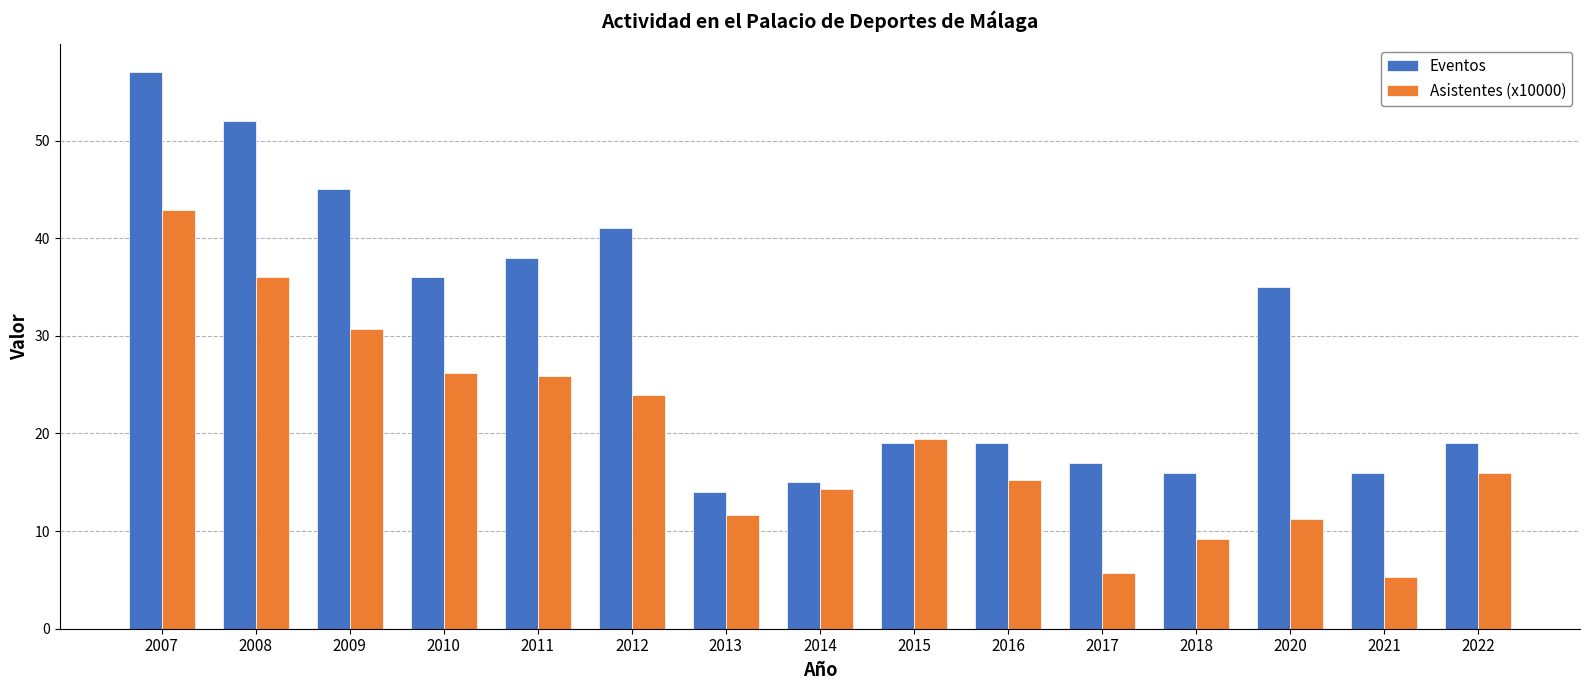

Read the Eventos value at 2012.

41.0